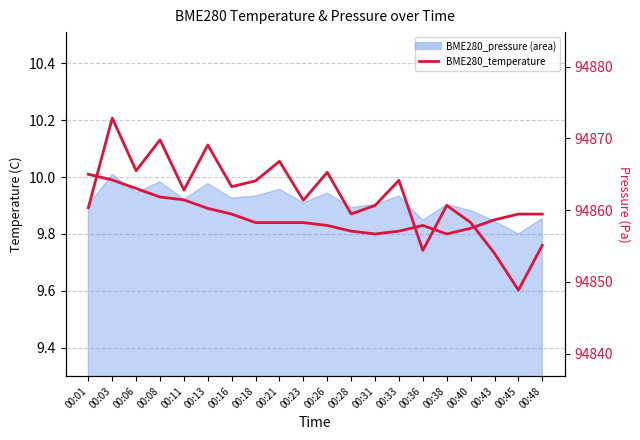

Rank the categories by BME280_temperature value from highest to lowest.

00:01, 00:03, 00:06, 00:08, 00:11, 00:13, 00:16, 00:45, 00:48, 00:43, 00:18, 00:21, 00:23, 00:26, 00:36, 00:40, 00:28, 00:33, 00:31, 00:38